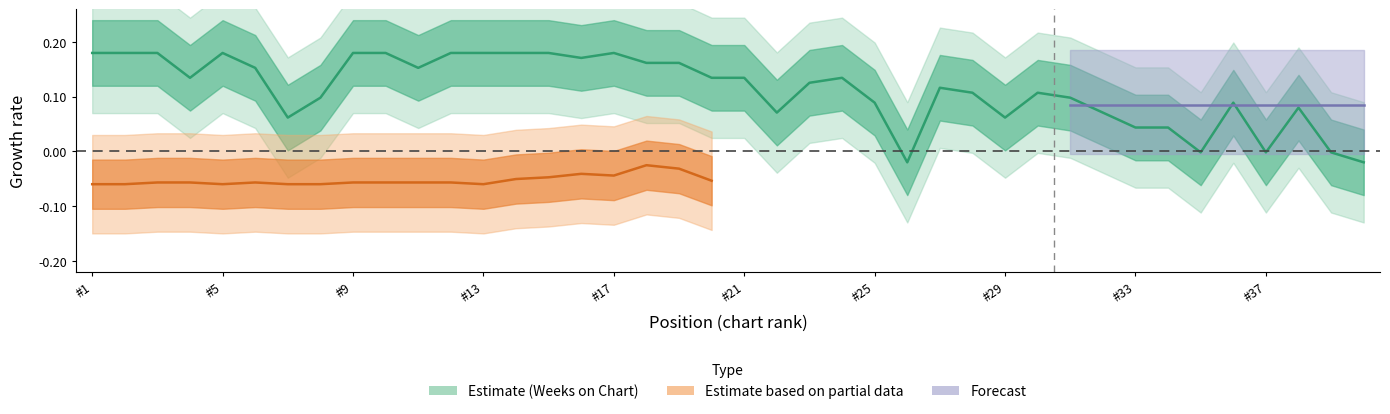

True or false: there are more than 0 points higher than both neighbors.

True